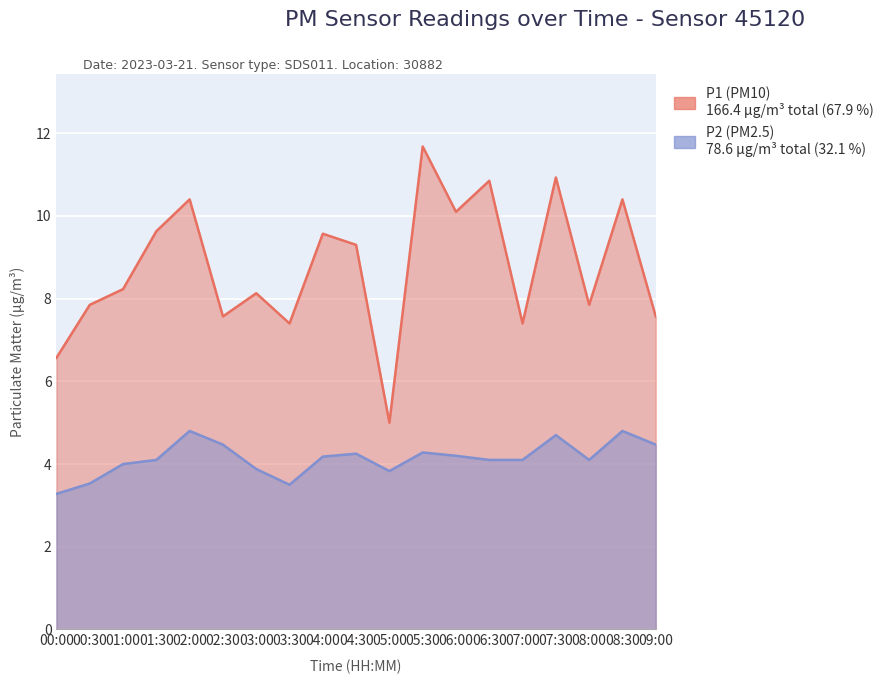

Which category has the highest value across all series?

05:30